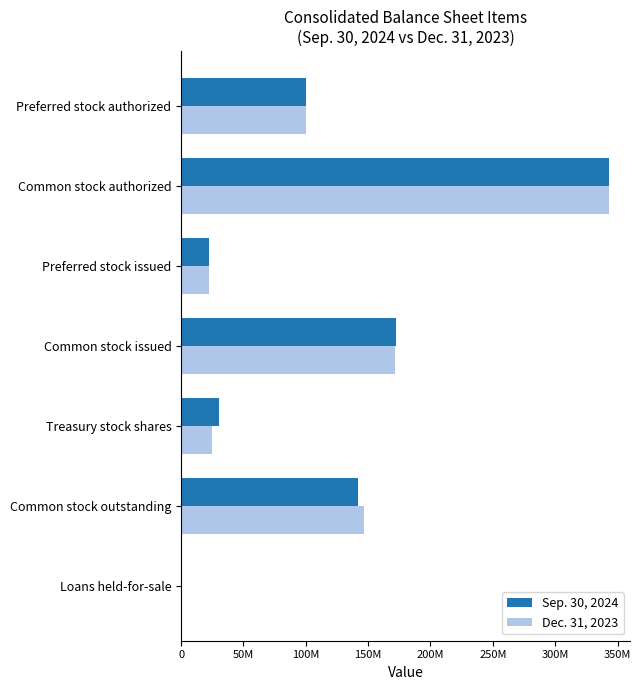

What are all the series names shown in the legend?

Sep. 30, 2024, Dec. 31, 2023